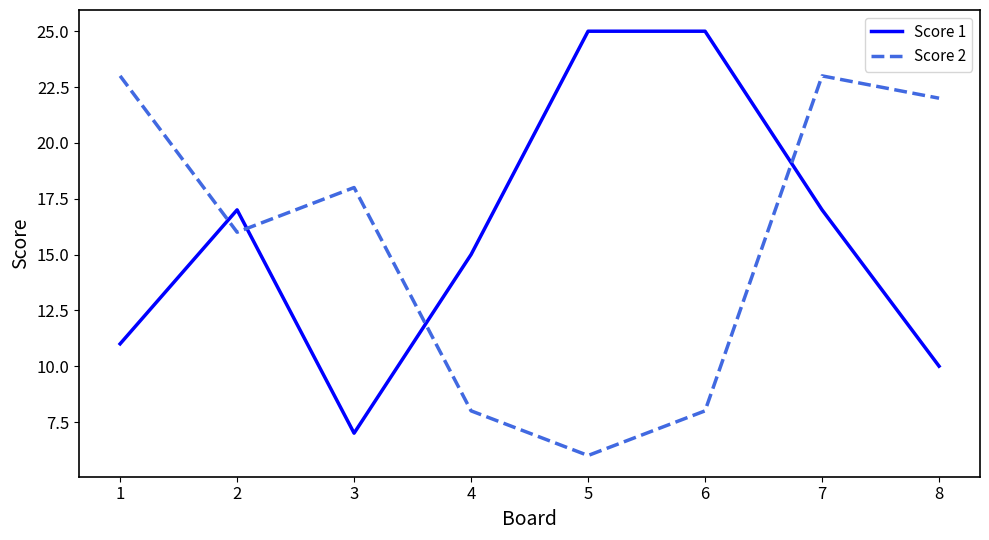

Reading left to right, extract all data points from this chart.

Score 1: 11	17	7	15	25	25	17	10
Score 2: 23	16	18	8	6	8	23	22